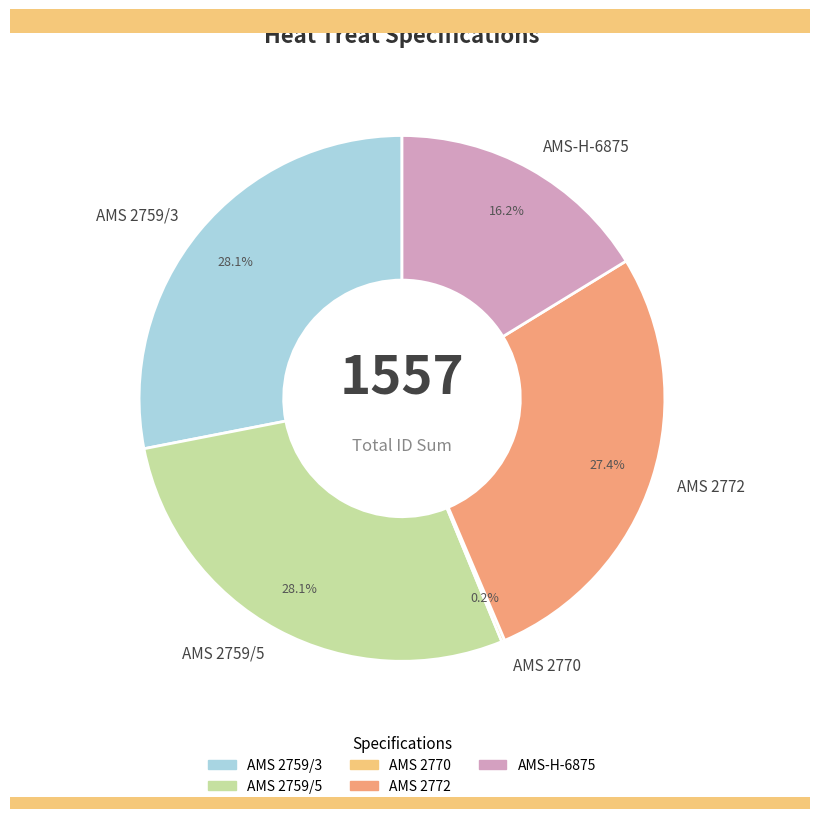

To the nearest percent, what is the combined percentage of AMS 2759/5 and AMS-H-6875?

44%